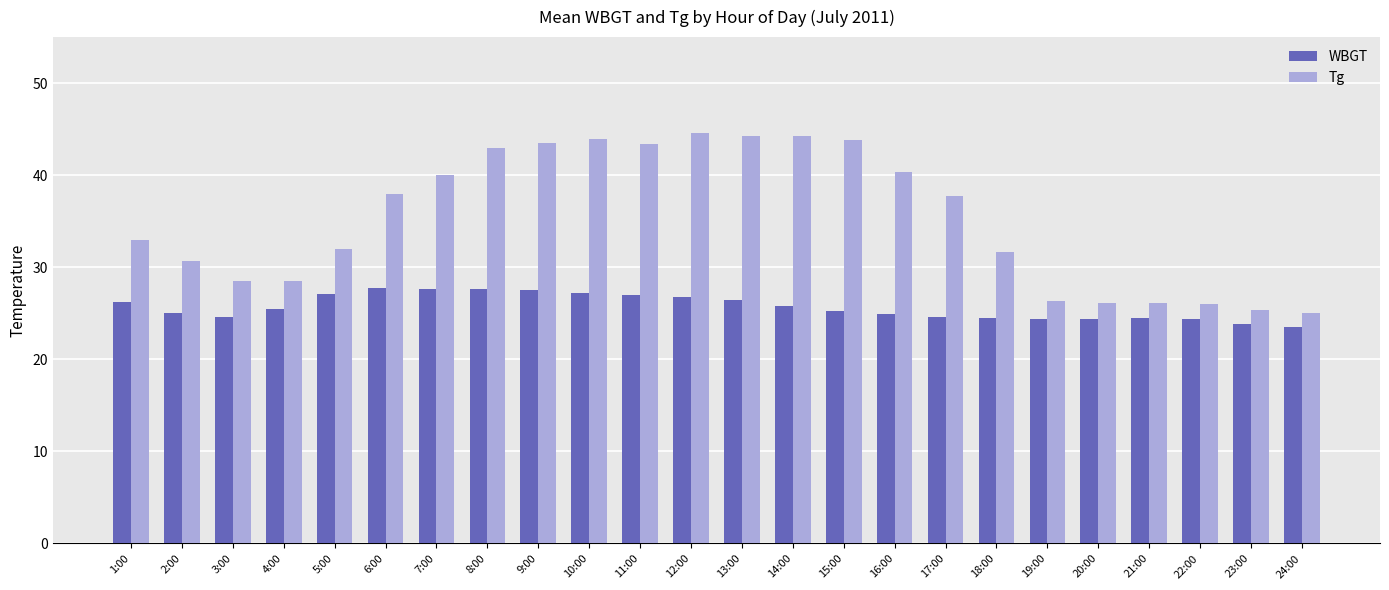

What position from the right is 17:00?

8